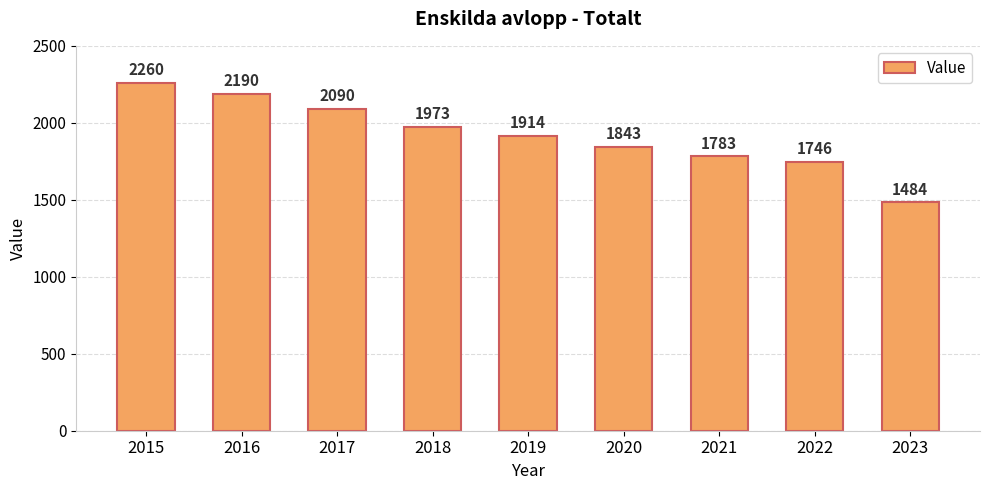

What is the difference between the maximum and minimum values?

776